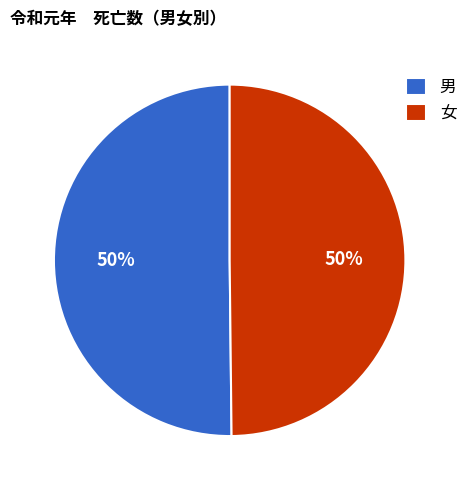

True or false: 女 accounts for 50% of the total.

True